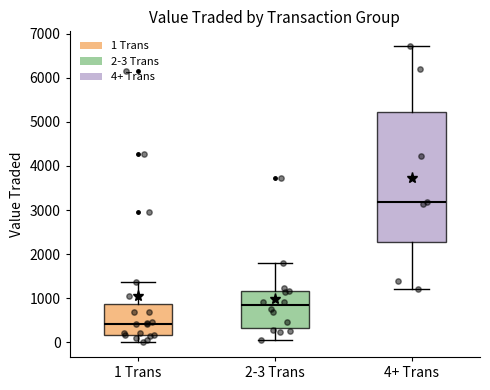

Where is the upper edge of the box for 2-3 Trans on the y-axis? The values are not printed on the chart, so give them approximately, as read against the axis.

1200